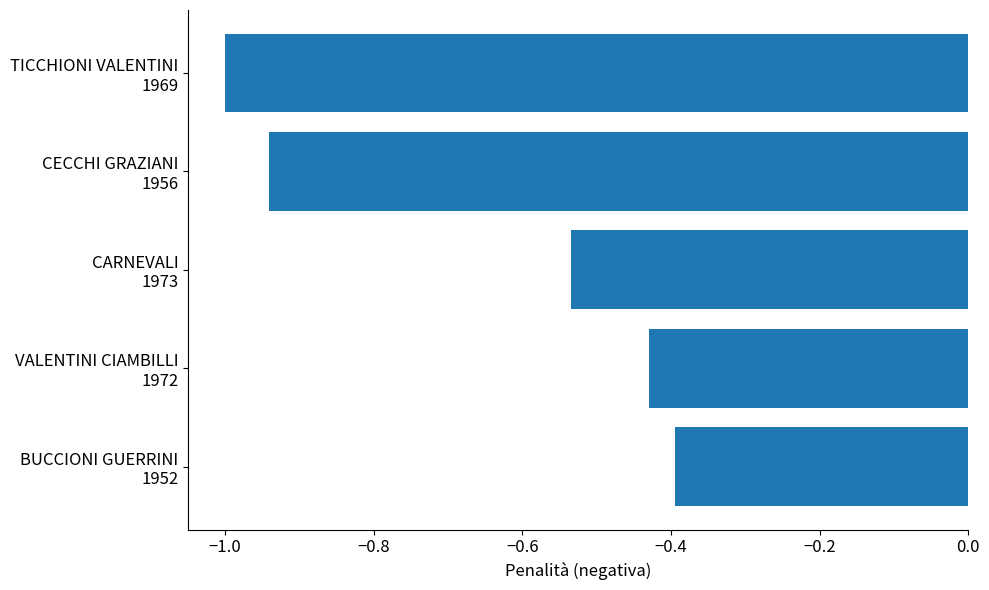

What is the minimum value shown in the chart?

-1.0